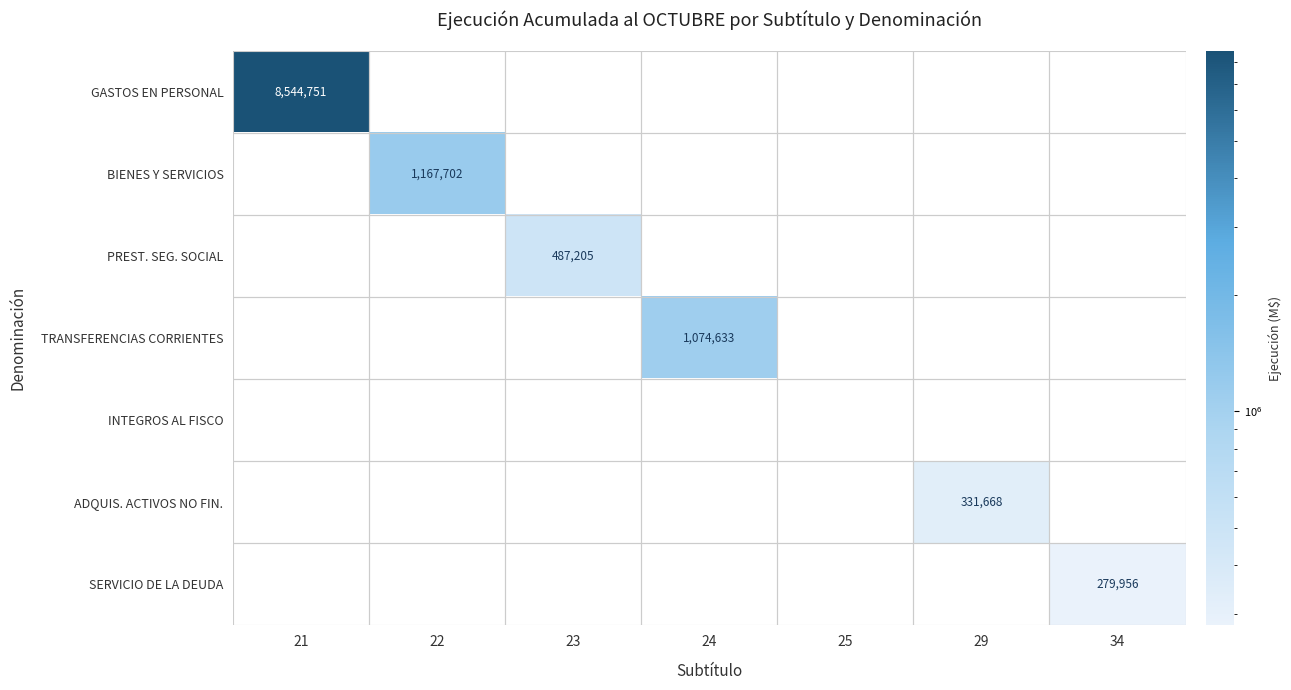

Is it true that PREST. SEG. SOCIAL equals 487205 at 23?

True